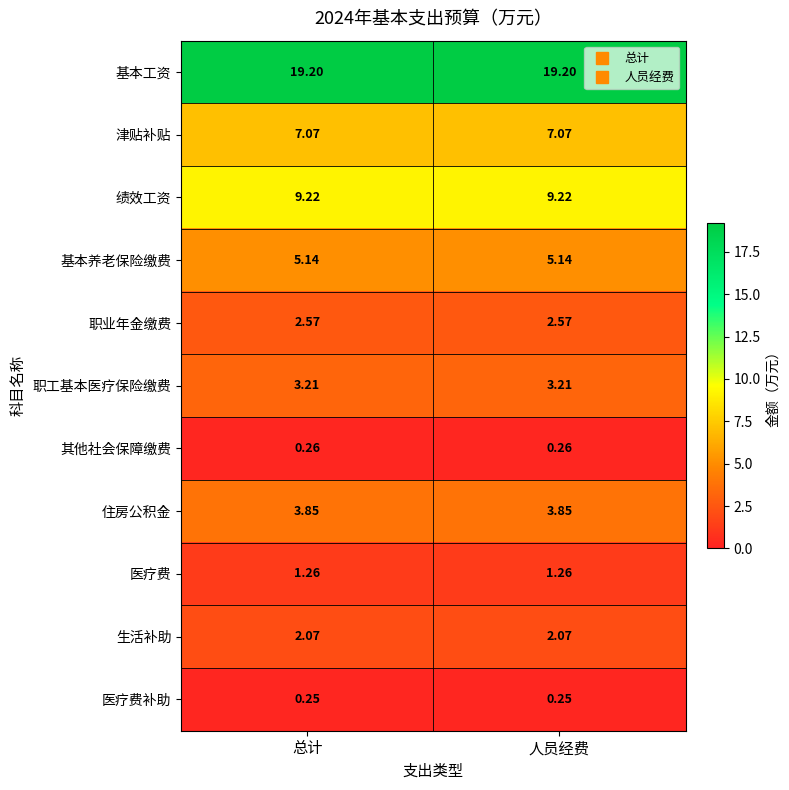

At 人员经费, list the series in order from smallest to largest.

医疗费补助, 其他社会保障缴费, 医疗费, 生活补助, 职业年金缴费, 职工基本医疗保险缴费, 住房公积金, 基本养老保险缴费, 津贴补贴, 绩效工资, 基本工资